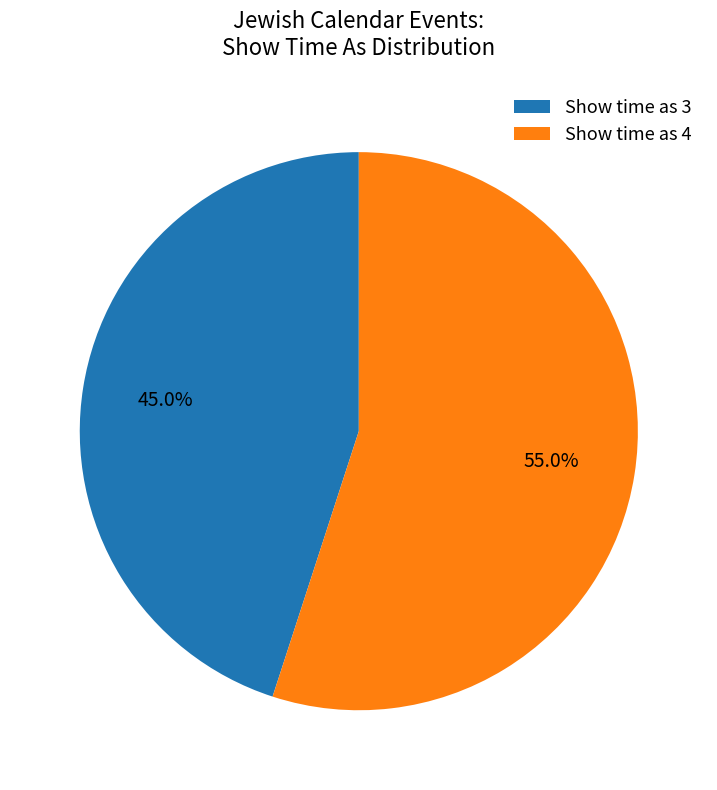

Count the number of slices in the pie.

2